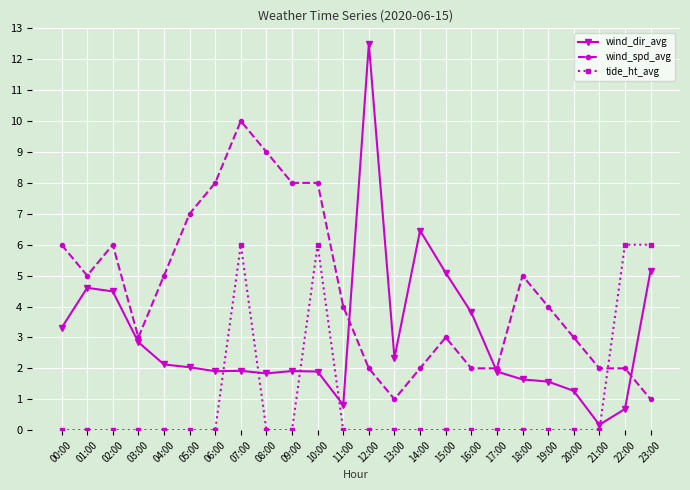

Which series has the largest total across all categories?

wind_spd_avg